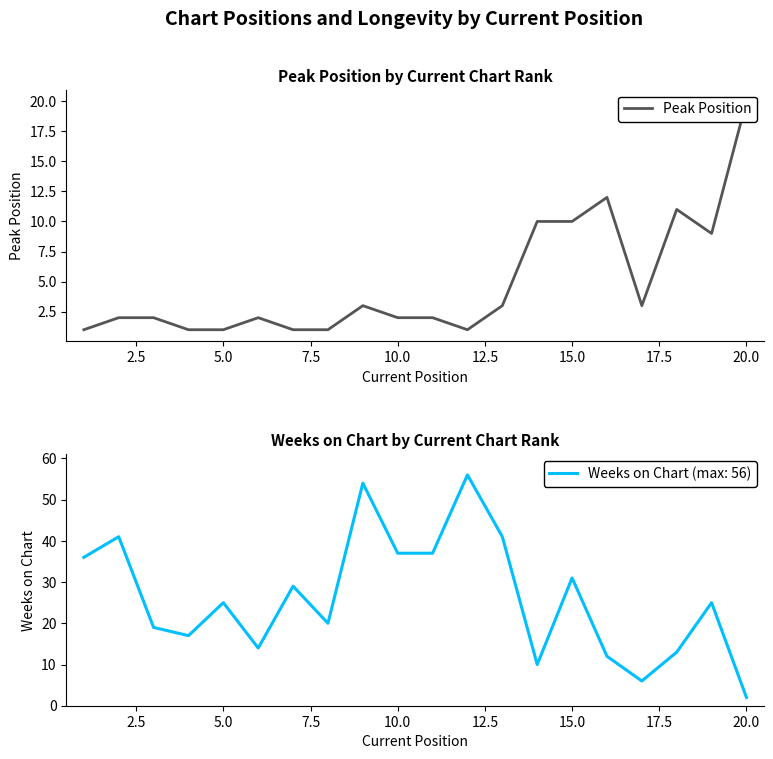

The Weeks on Chart (max: 56) series shows 2 at 20.0. True or false?

True